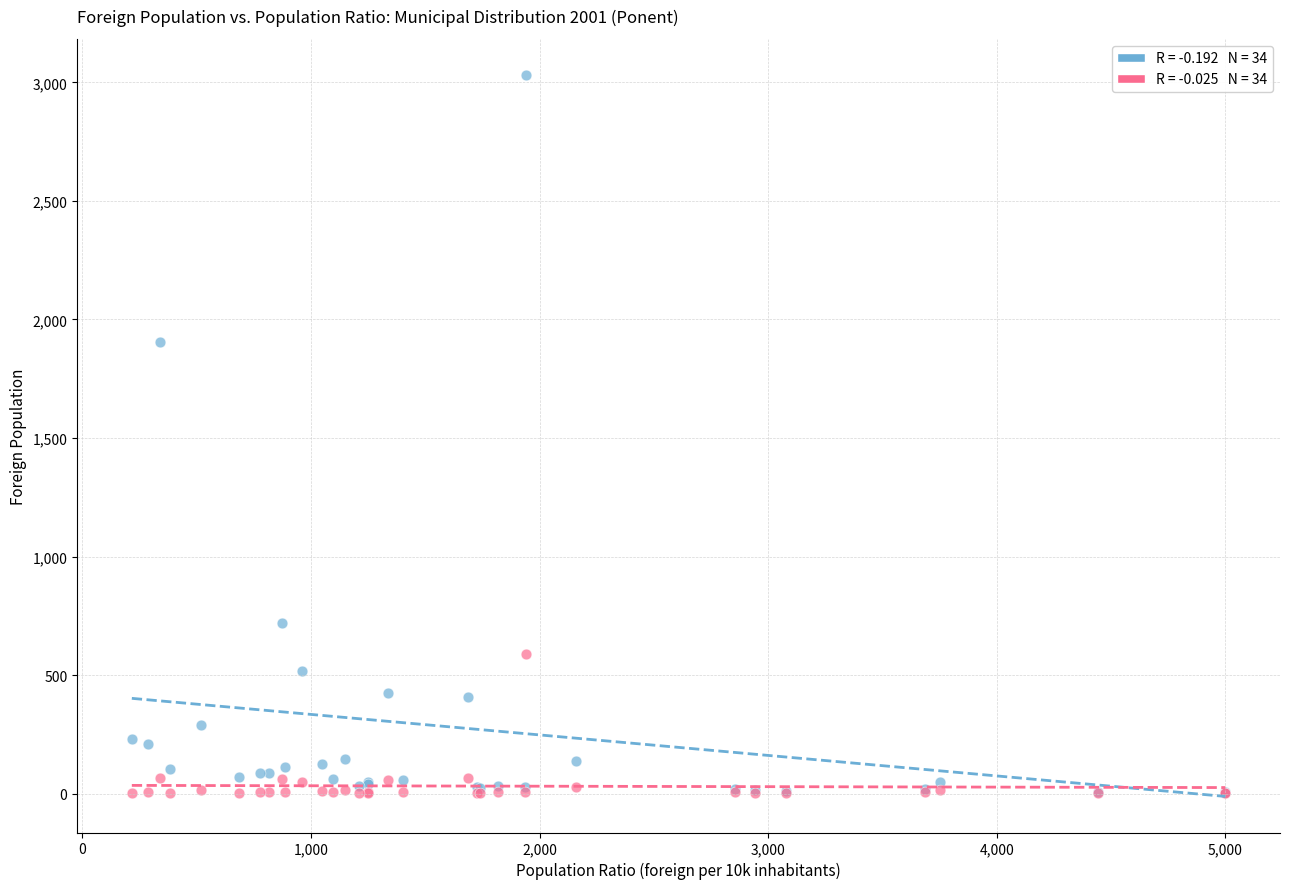

Across all series, what Y value is closest to 1517?

1905